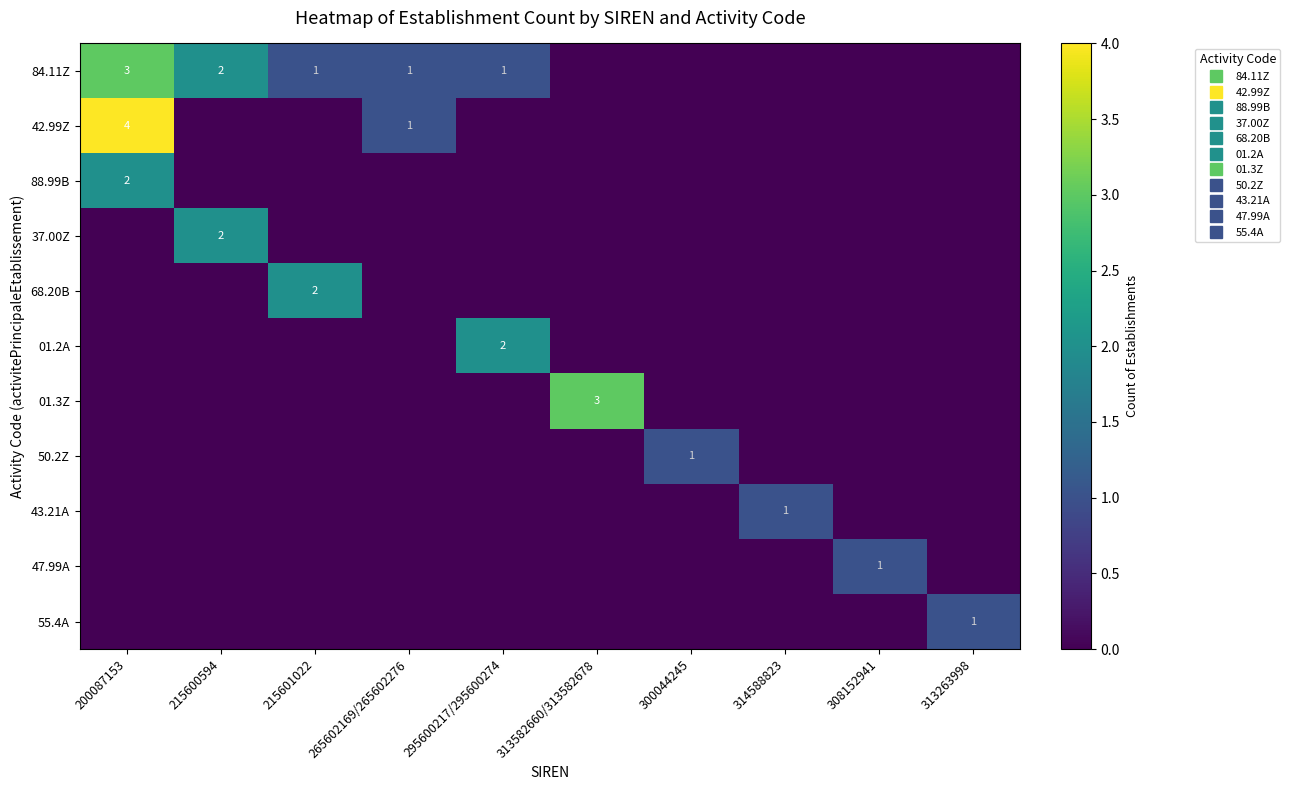

The value of 88.99B at 215600594 is 1. True or false?

False